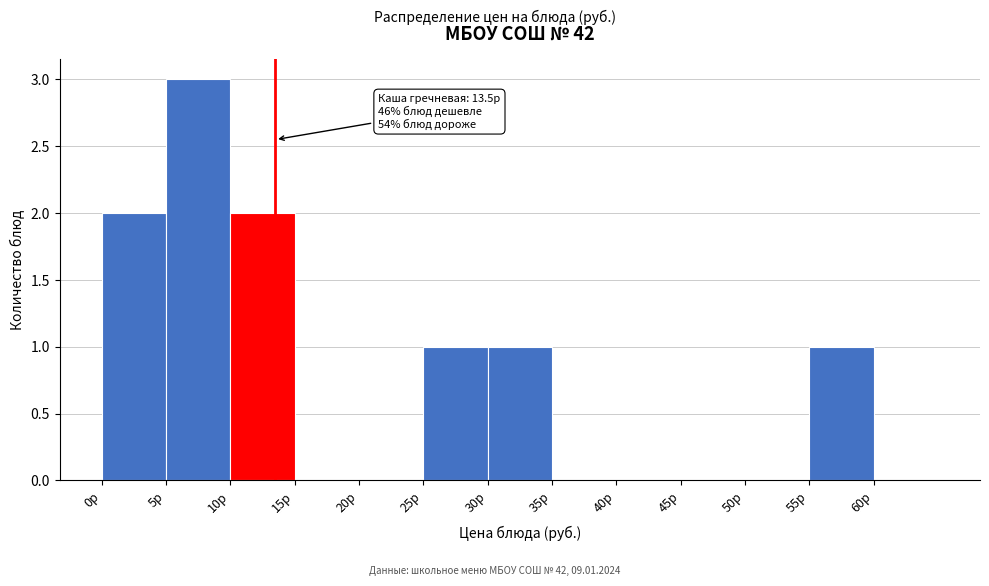

Which range on the x-axis has the tallest bar?

5 to 10